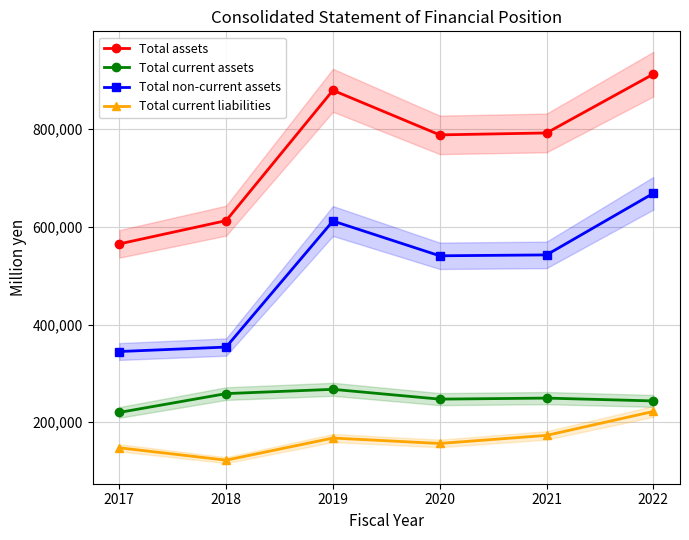

Reading left to right, what are all the values shown in this chart?

Total assets: 2017=564903	2018=612535	2019=879144	2020=787936	2021=791878	2022=912109
Total current assets: 2017=220152	2018=258663	2019=267409	2020=247350	2021=249470	2022=243682
Total non-current assets: 2017=344751	2018=353872	2019=611735	2020=540586	2021=542408	2022=668427
Total current liabilities: 2017=147792	2018=122494	2019=167761	2020=156655	2021=173141	2022=222121